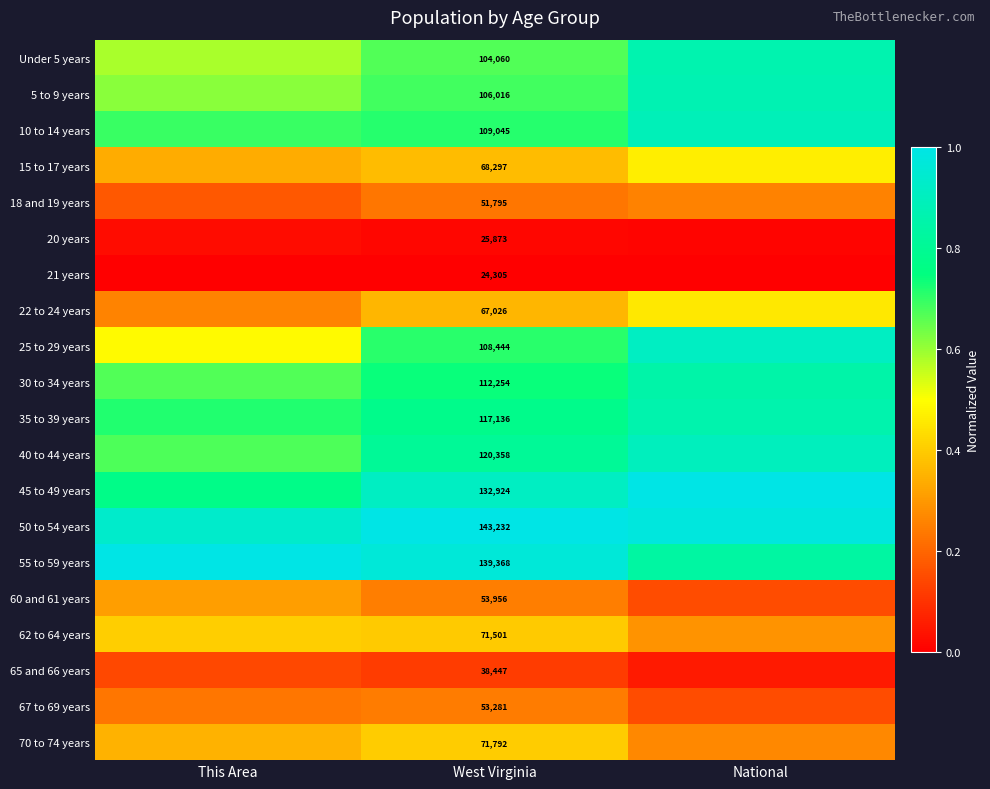

List the series in order of their peak value, lowest first.

21 years, 20 years, 65 and 66 years, 67 to 69 years, 18 and 19 years, 60 and 61 years, 70 to 74 years, 62 to 64 years, 22 to 24 years, 15 to 17 years, 30 to 34 years, 35 to 39 years, Under 5 years, 5 to 9 years, 10 to 14 years, 40 to 44 years, 25 to 29 years, 45 to 49 years, 50 to 54 years, 55 to 59 years